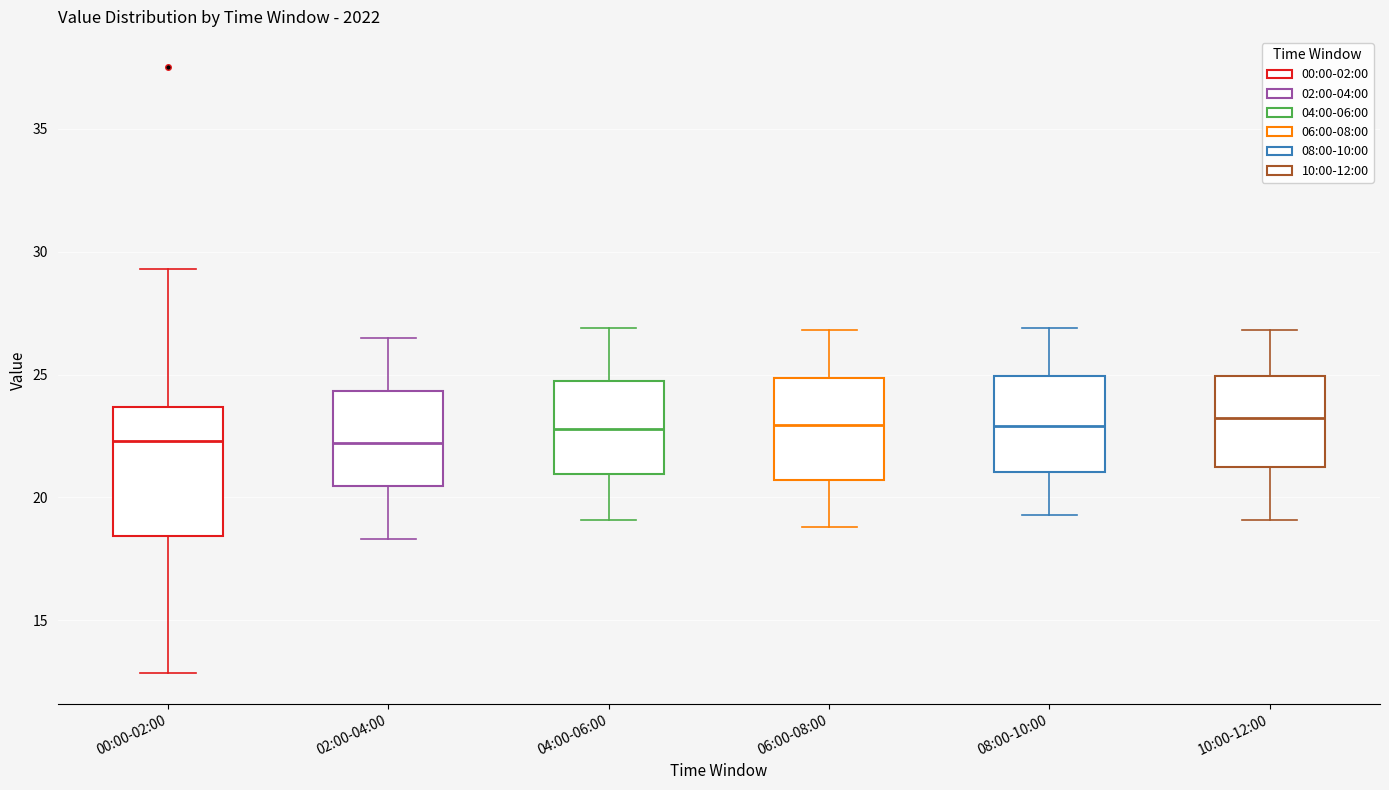

Reading left to right, transcribe this box plot: for each box, give where its median line is, the range the box spans, and where its two whiskers end, as read against the y-axis. The values are not printed on the chart, so give them approximately, as read against the axis.

00:00-02:00: median 22.5, box 18.5 to 23.5, whiskers 13.0 to 29.5
02:00-04:00: median 22.0, box 20.5 to 24.5, whiskers 18.5 to 26.5
04:00-06:00: median 23.0, box 21.0 to 24.5, whiskers 19.0 to 27.0
06:00-08:00: median 23.0, box 20.5 to 25.0, whiskers 19.0 to 27.0
08:00-10:00: median 23.0, box 21.0 to 25.0, whiskers 19.5 to 27.0
10:00-12:00: median 23.5, box 21.5 to 25.0, whiskers 19.0 to 27.0